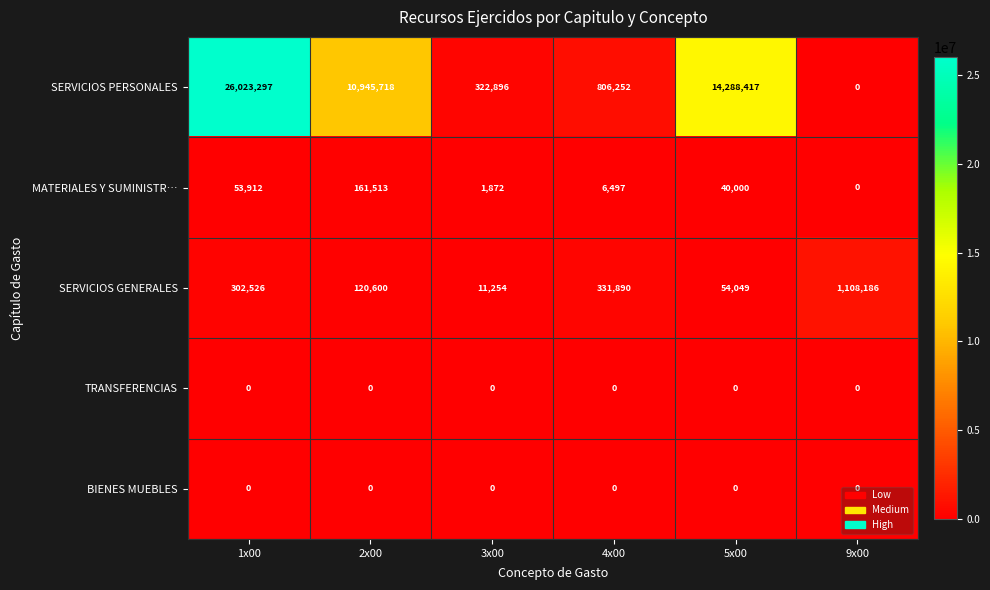

Where does the SERVICIOS PERSONALES series first go above 10945718?

1x00